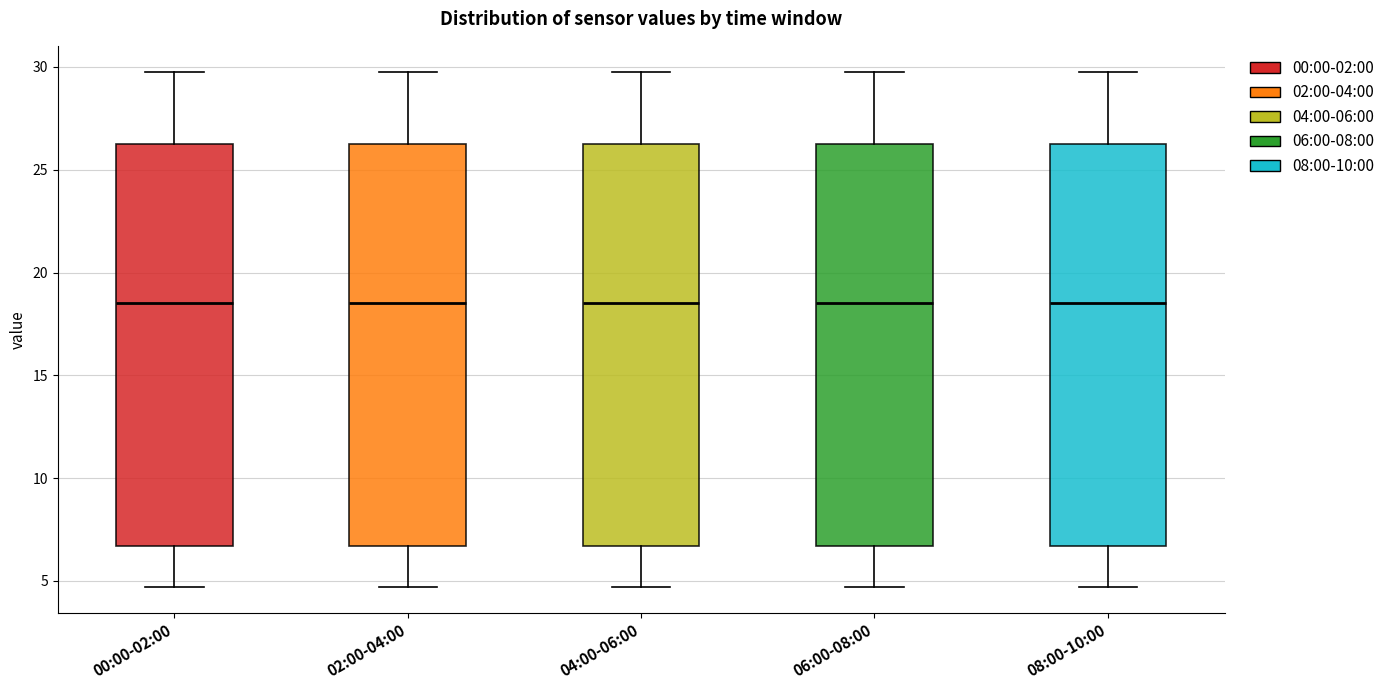

Reading left to right, read every box against the y-axis: the position of its median line, the range the box covers, and the ends of its whiskers. The values are not printed on the chart, so give them approximately, as read against the axis.

00:00-02:00: median 18.5, box 6.5 to 26.0, whiskers 4.5 to 30.0
02:00-04:00: median 18.5, box 6.5 to 26.0, whiskers 4.5 to 30.0
04:00-06:00: median 18.5, box 6.5 to 26.0, whiskers 4.5 to 30.0
06:00-08:00: median 18.5, box 6.5 to 26.0, whiskers 4.5 to 30.0
08:00-10:00: median 18.5, box 6.5 to 26.0, whiskers 4.5 to 30.0